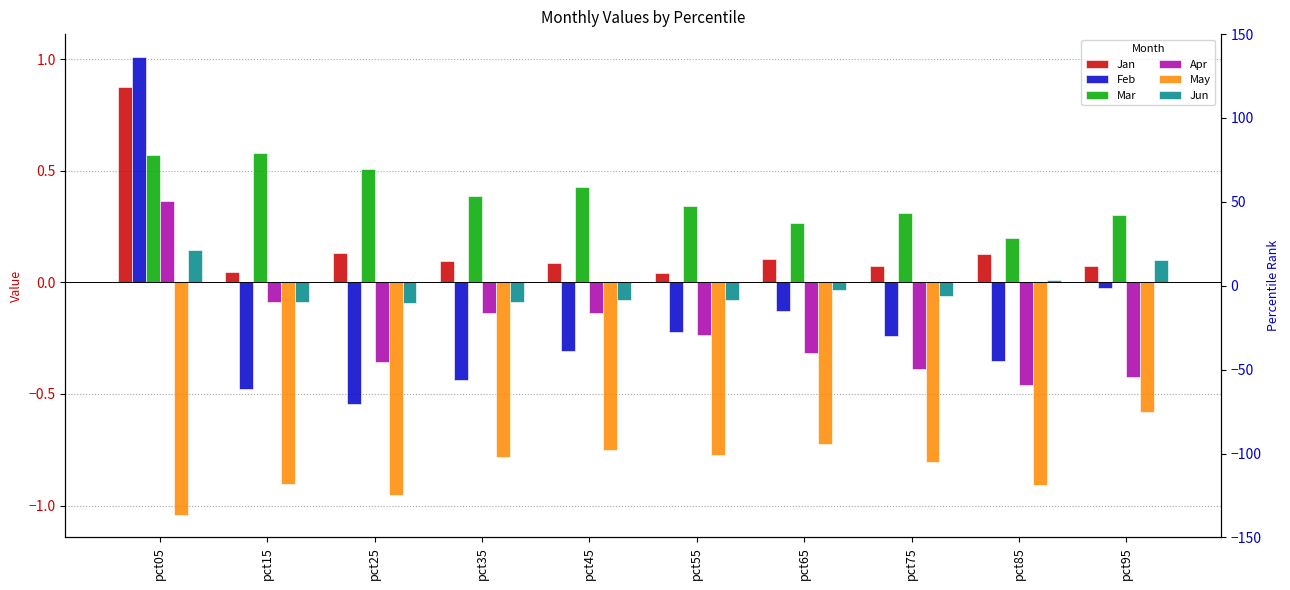

Which label corresponds to the largest value in the chart?

pct05